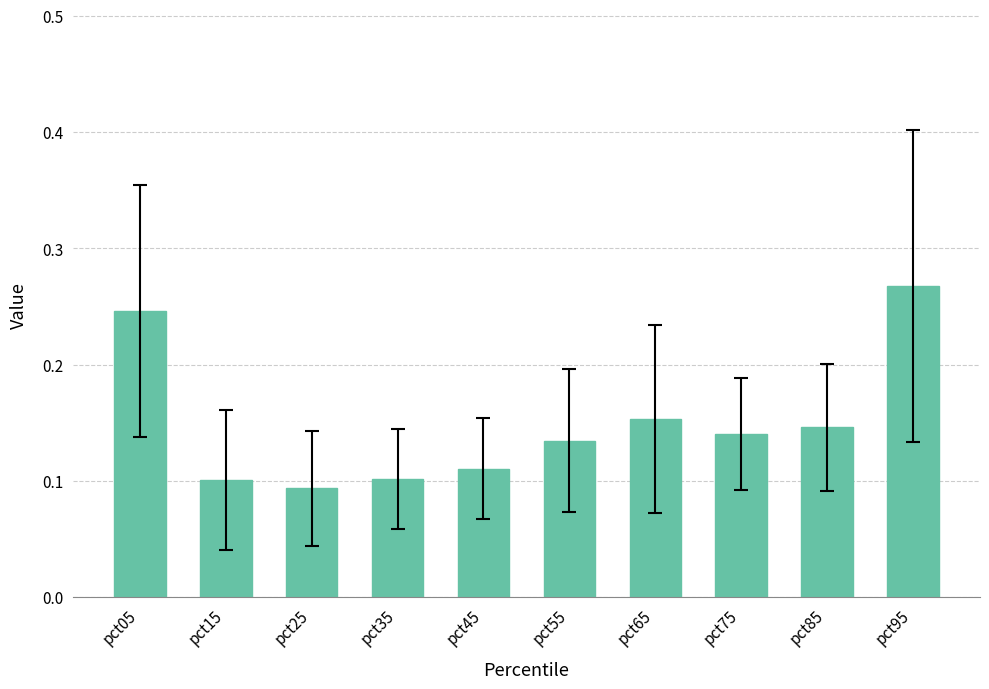

The value at pct15 is 0.1. True or false?

True